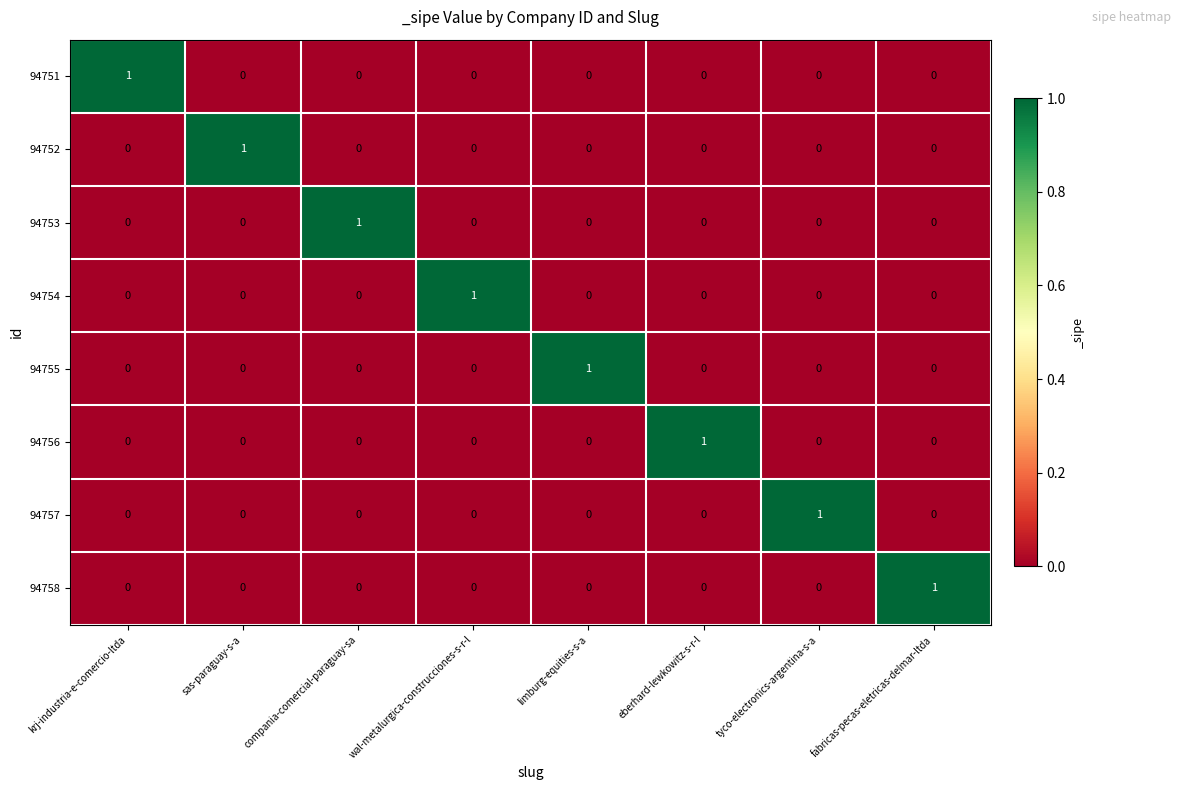

How many data points does each series have?

8